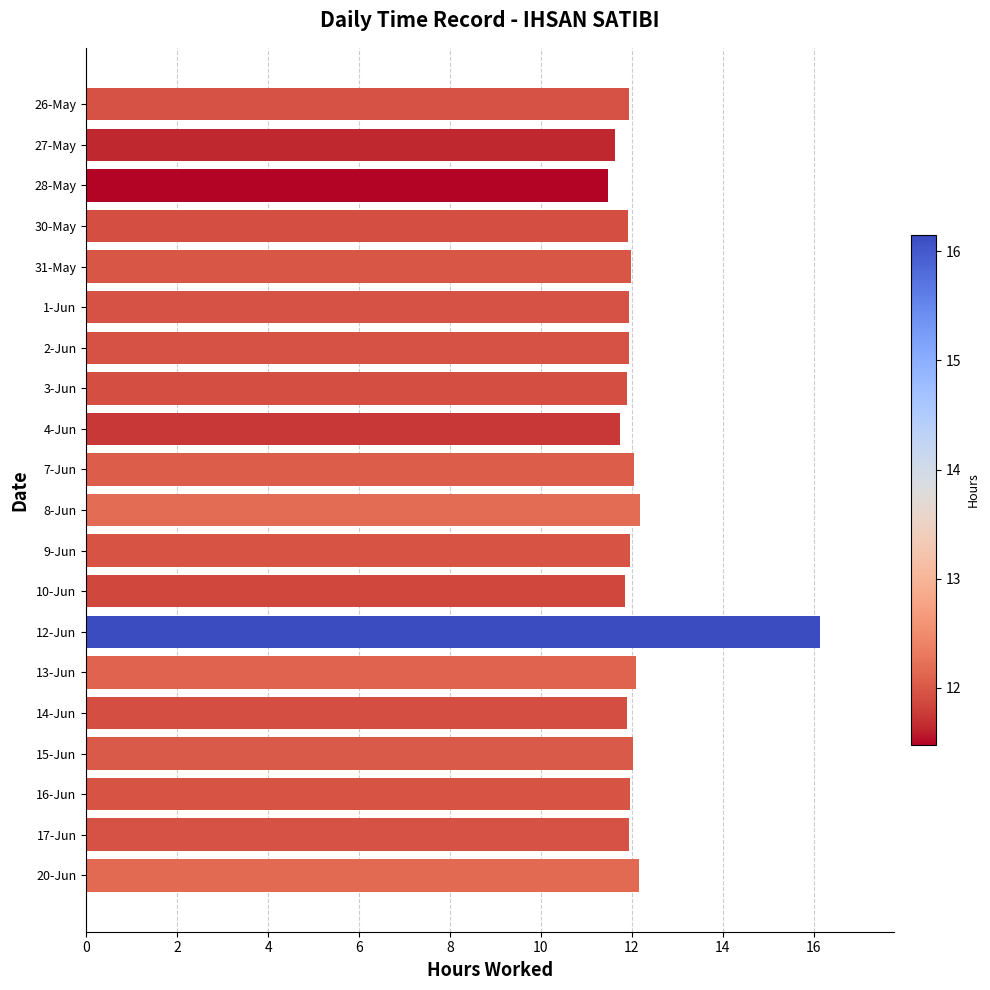

What is the difference between the maximum and second lowest values?

4.5